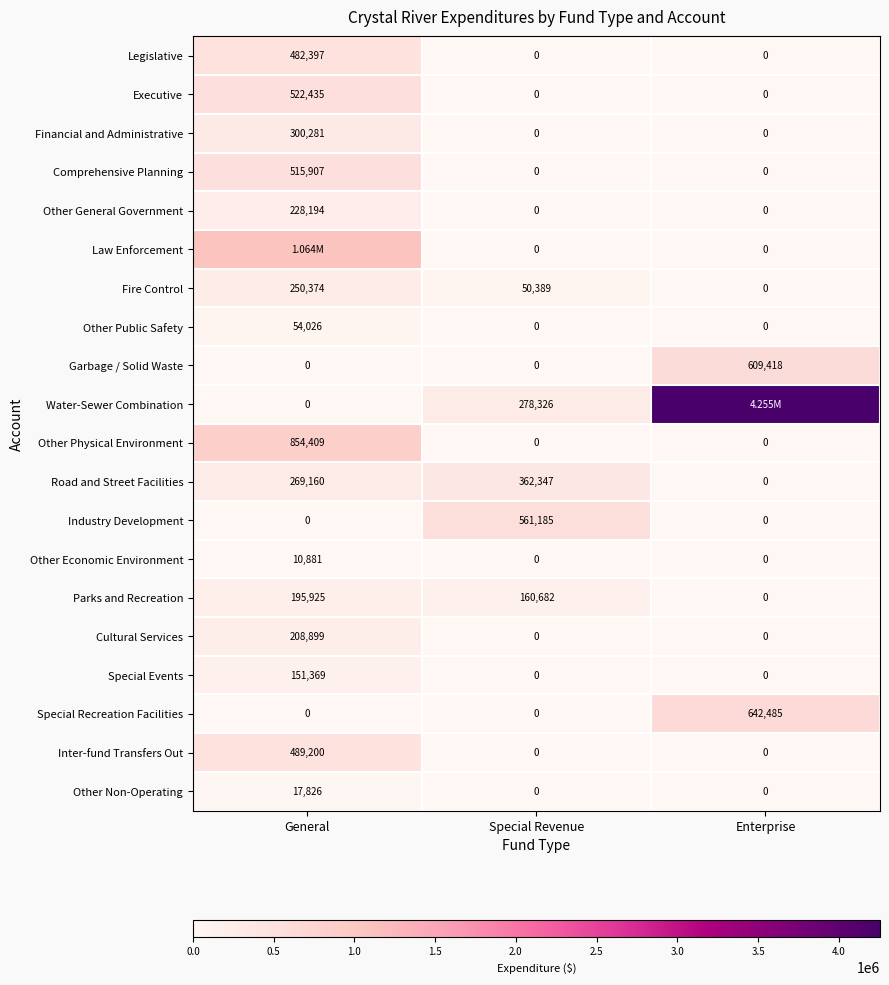

True or false: Road and Street Facilities has a value of 269160 at General.

True